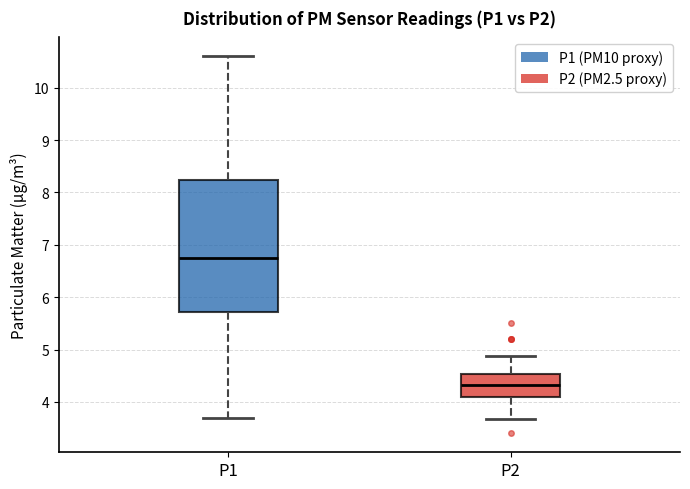

Reading left to right, read every box against the y-axis: the position of its median line, the range the box covers, and the ends of its whiskers. The values are not printed on the chart, so give them approximately, as read against the axis.

P1: median 6.8, box 5.7 to 8.2, whiskers 3.7 to 10.6
P2: median 4.3, box 4.1 to 4.5, whiskers 3.7 to 4.9